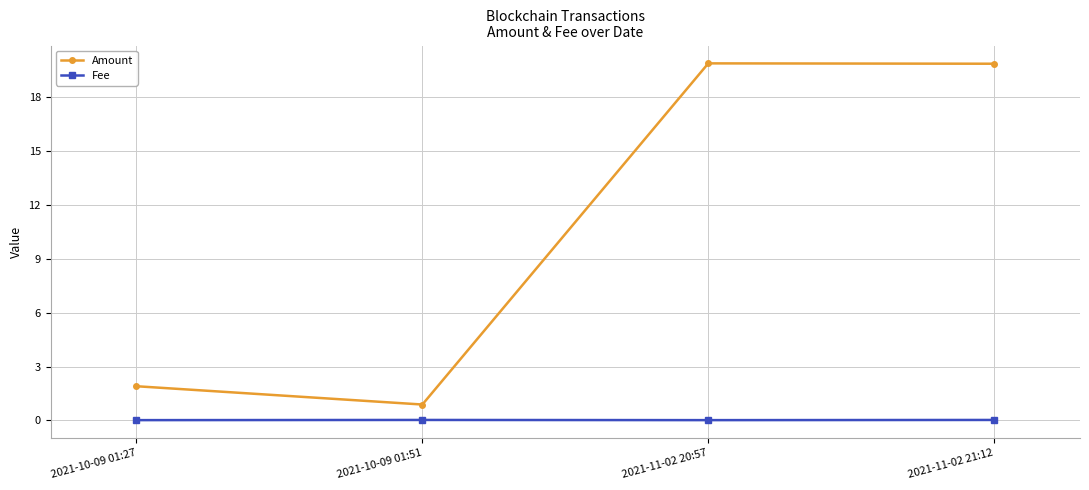

At which category does Amount reach its first local valley?

2021-10-09 01:51